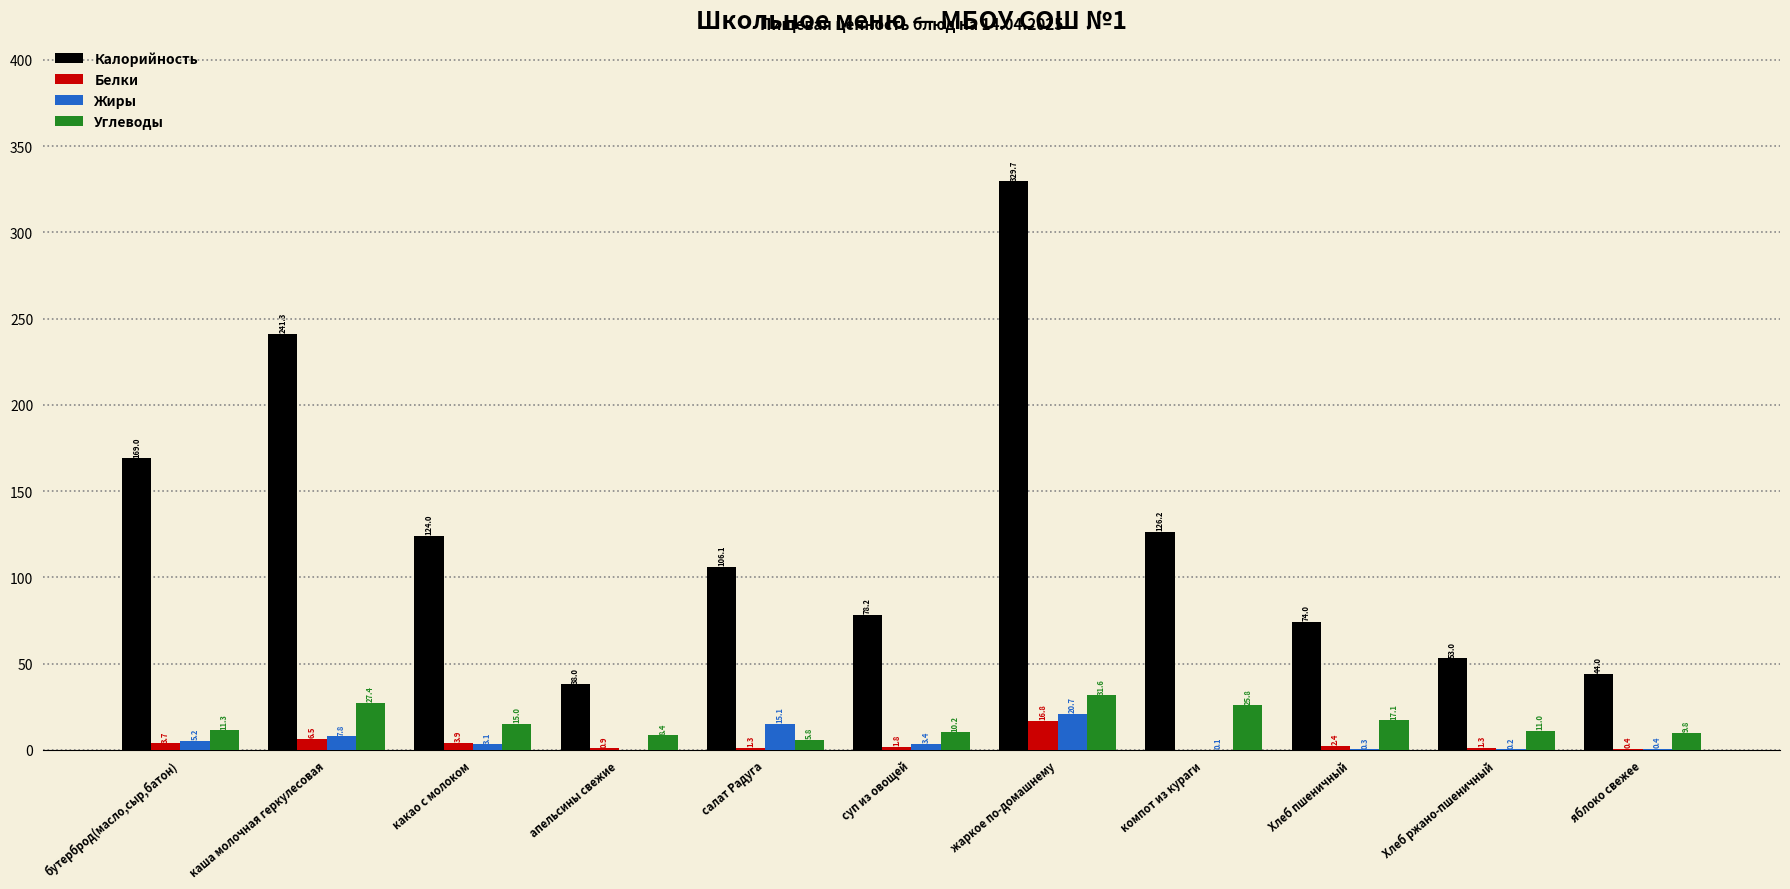

Which label corresponds to the largest value in the chart?

жаркое по-домашнему